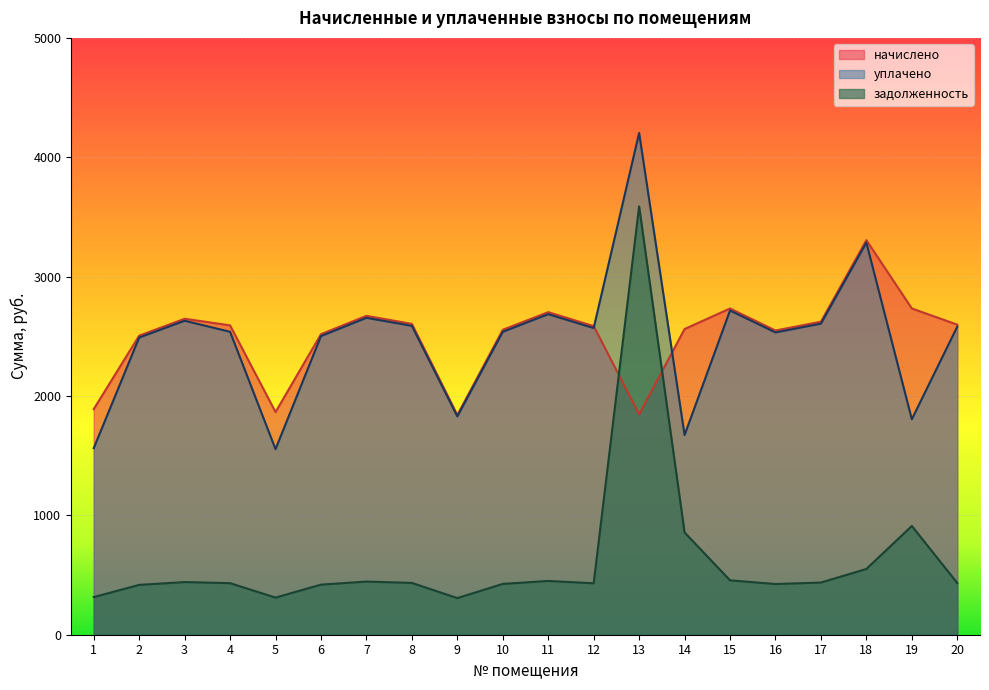

Rank the series by their maximum value, from lowest to highest.

начислено, задолженность, уплачено